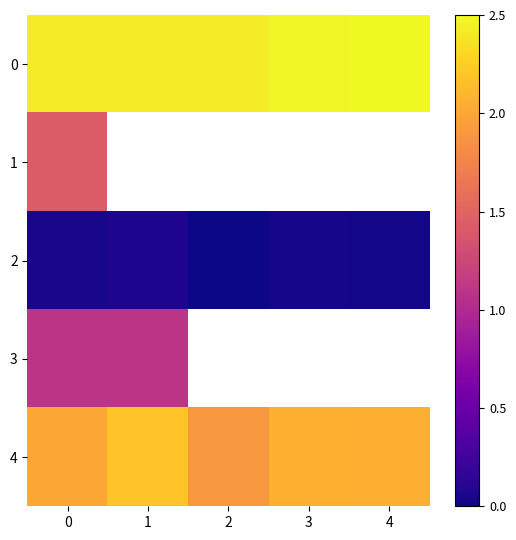

Is the value of 2 at 0 greater than the value of 1 at 0?

No